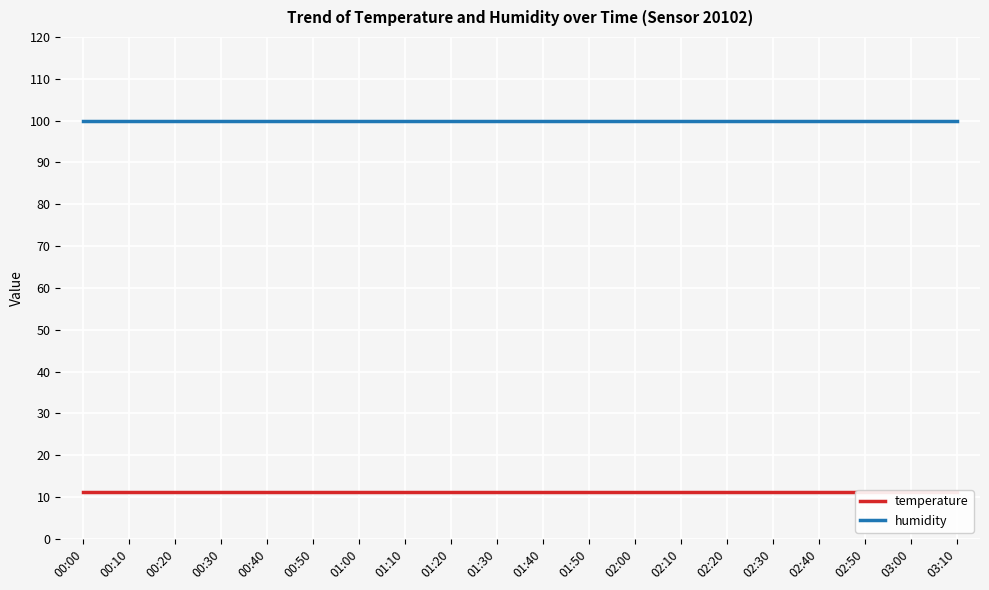

Rank the series at 03:00 from lowest to highest value.

temperature, humidity